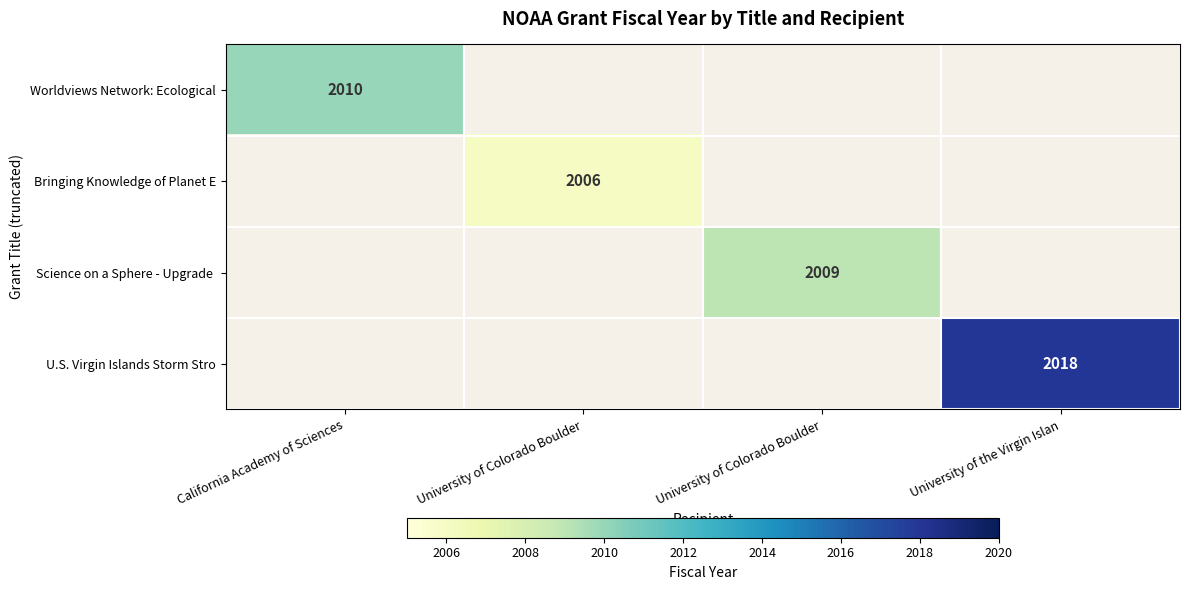

How many data points does each series have?

4